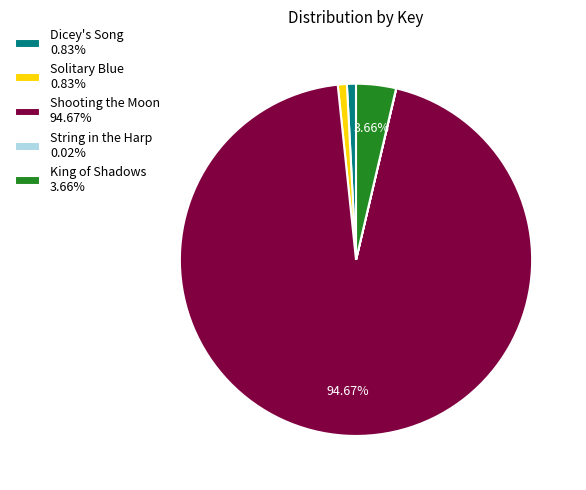

Does any single category account for the majority?

Yes